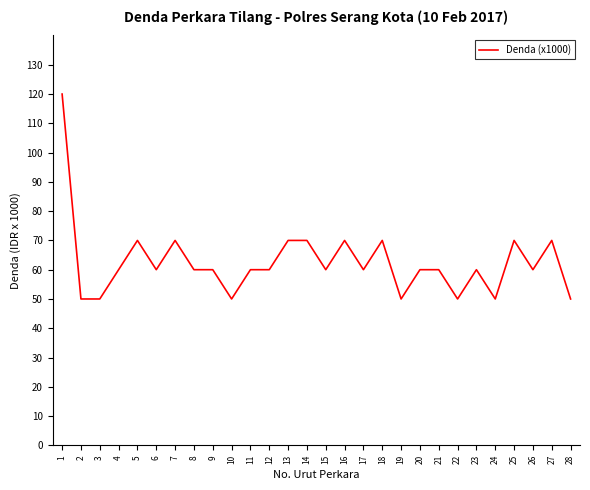

What is the difference between the maximum and minimum values?

70